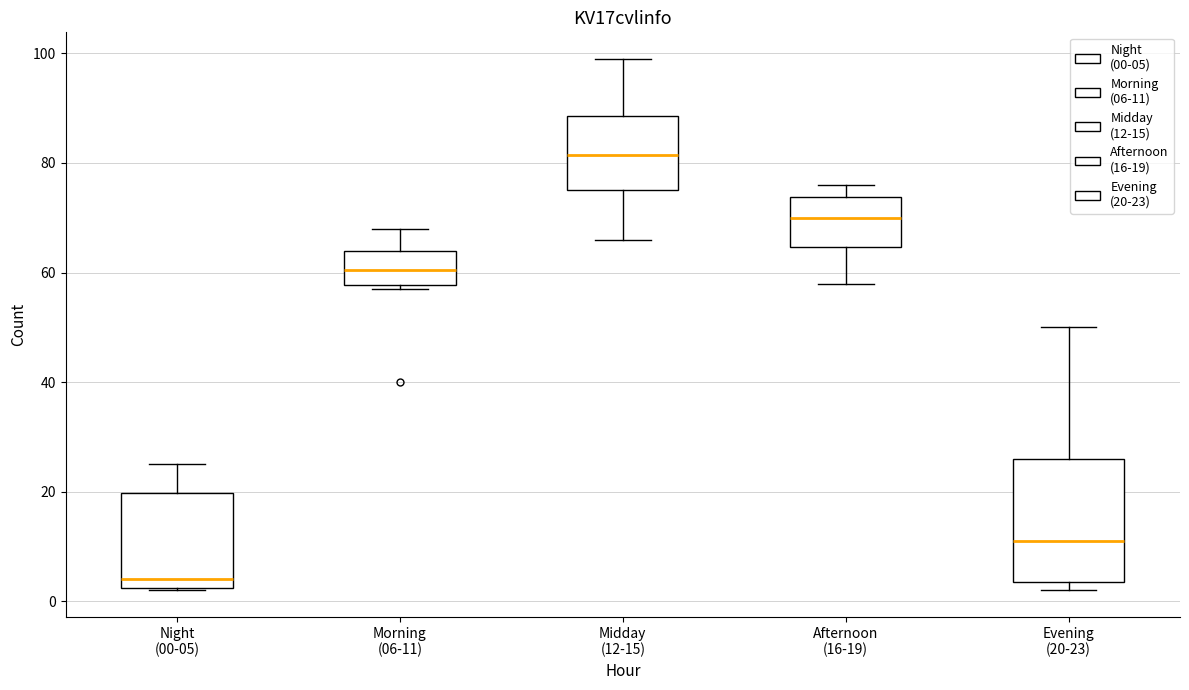

Comparing the boxes themselves (not the whiskers), which one is the tallest?

Evening (20-23)